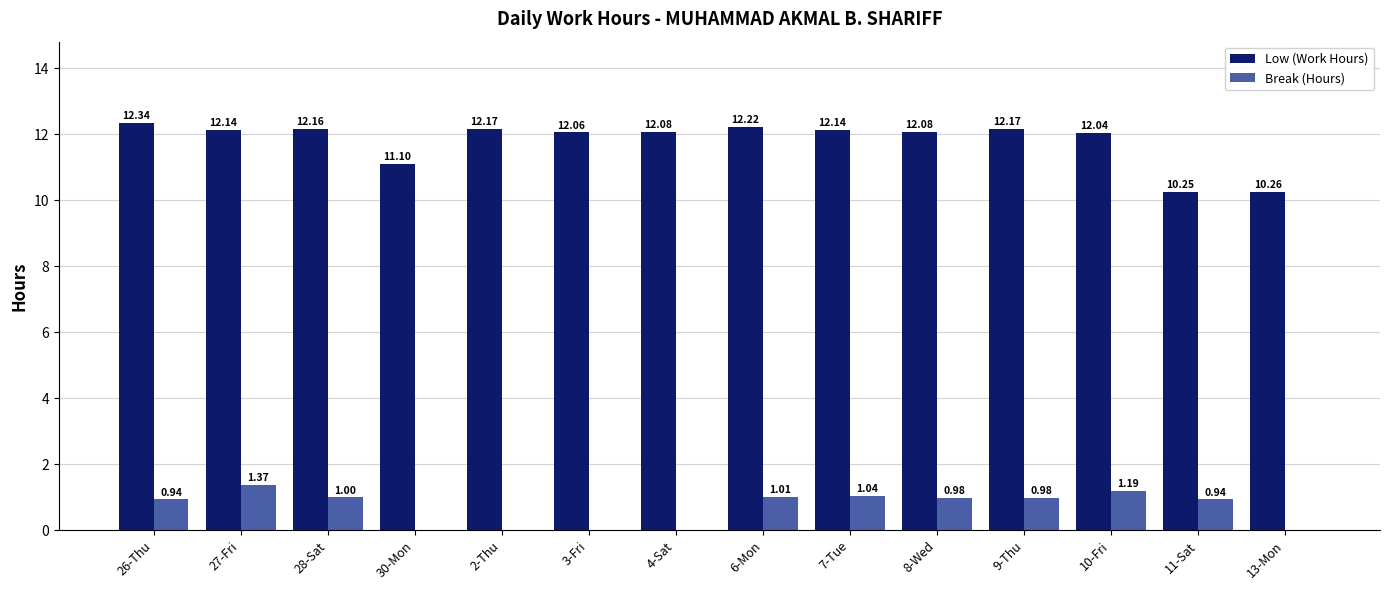

The Break (Hours) series shows -0.6 at 13-Mon. True or false?

False